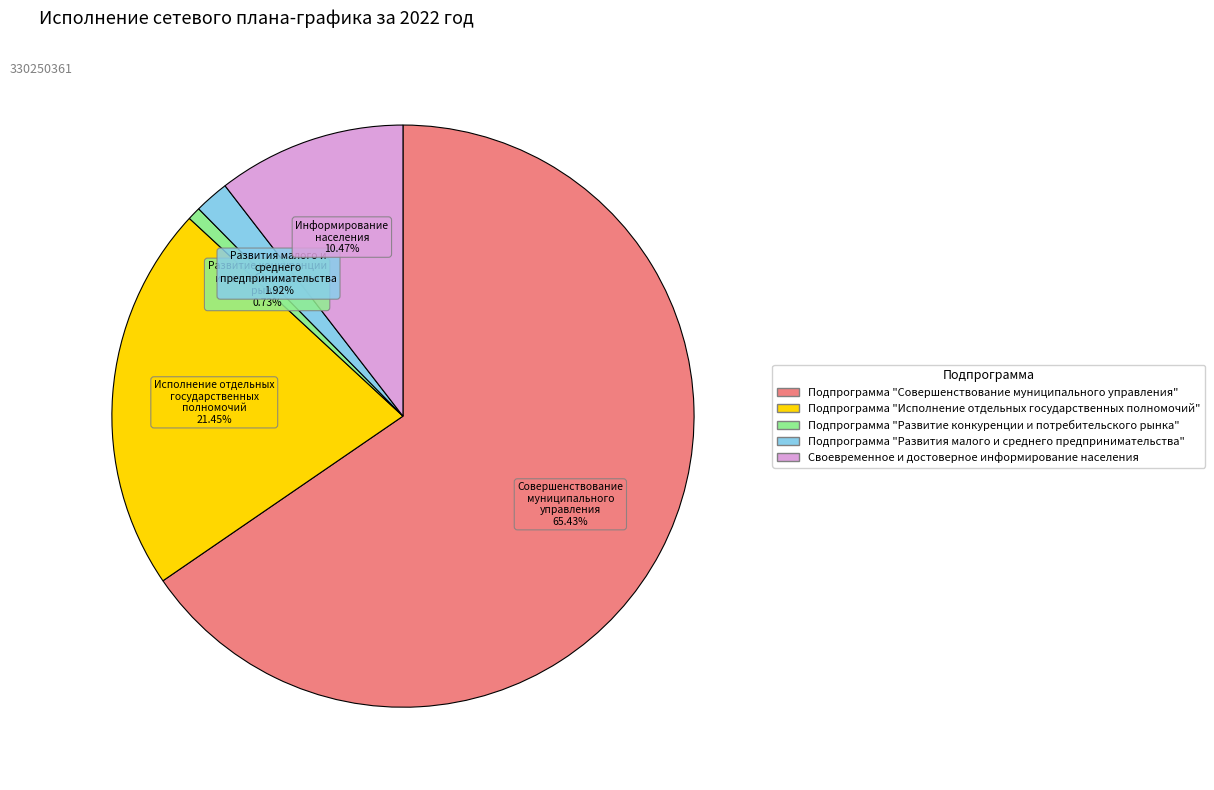

How many segments does this pie chart have?

5